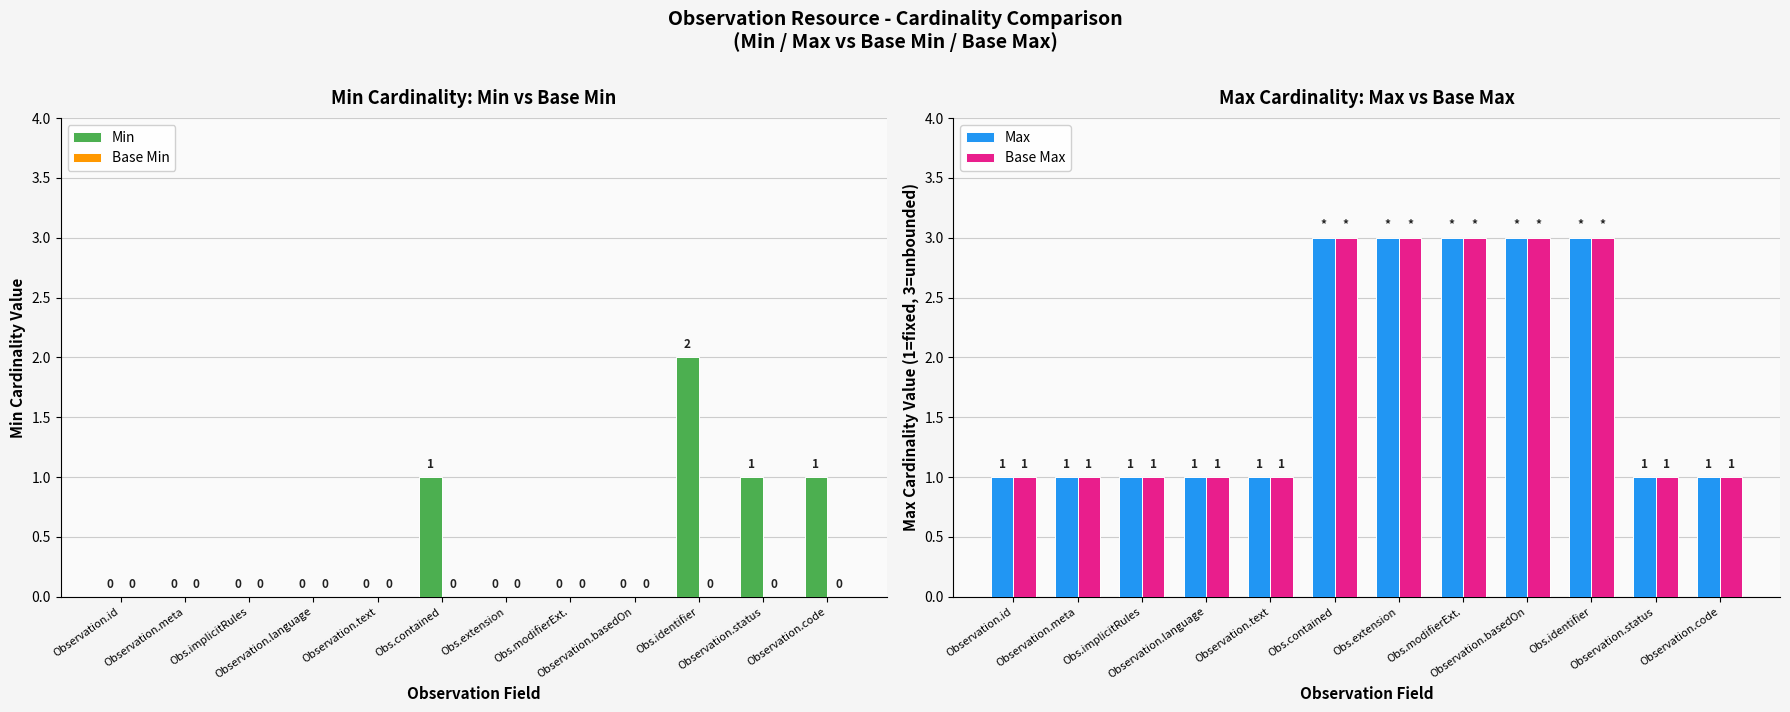

At which category does the chart reach its minimum across all series?

Observation.id